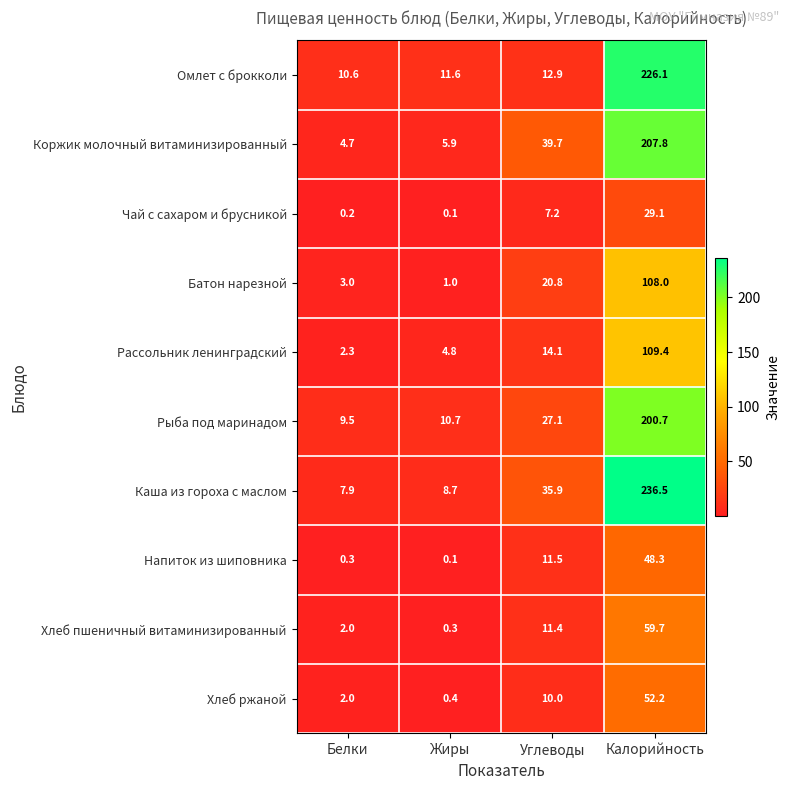

Which series changed the most between Белки and Калорийность?

Каша из гороха с маслом